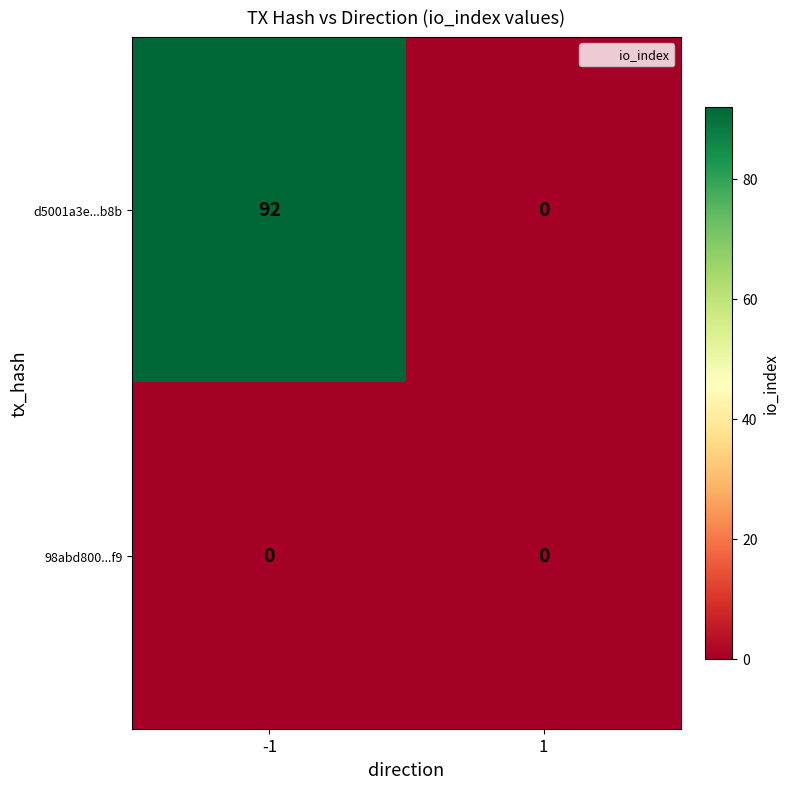

Reading left to right, list all the values displayed in this chart.

d5001a3e...b8b: -1=92	1=0
98abd800...f9: -1=0	1=0